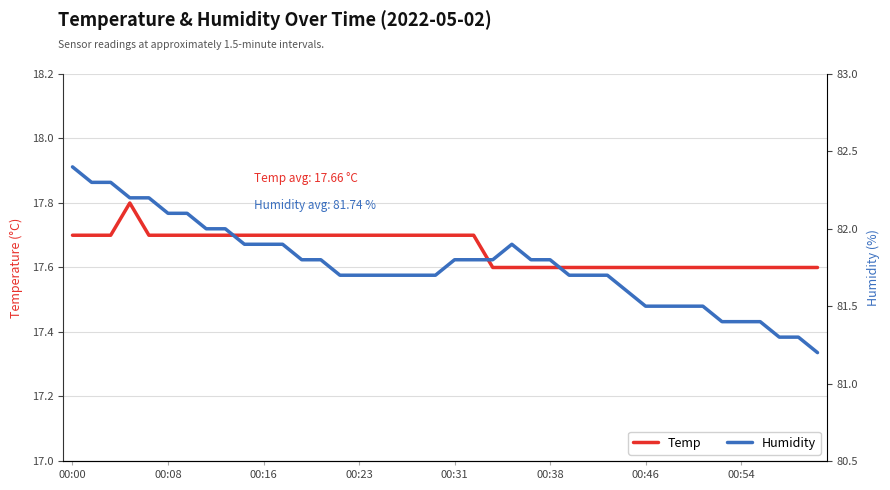

True or false: Temp and Humidity intersect in this chart.

False